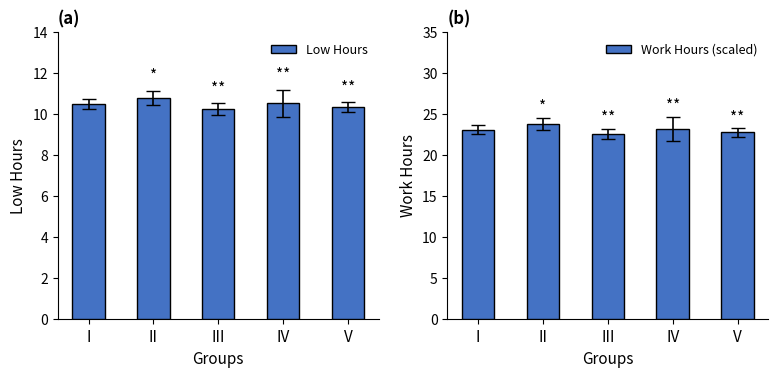

At which category does the chart reach its minimum across all series?

III